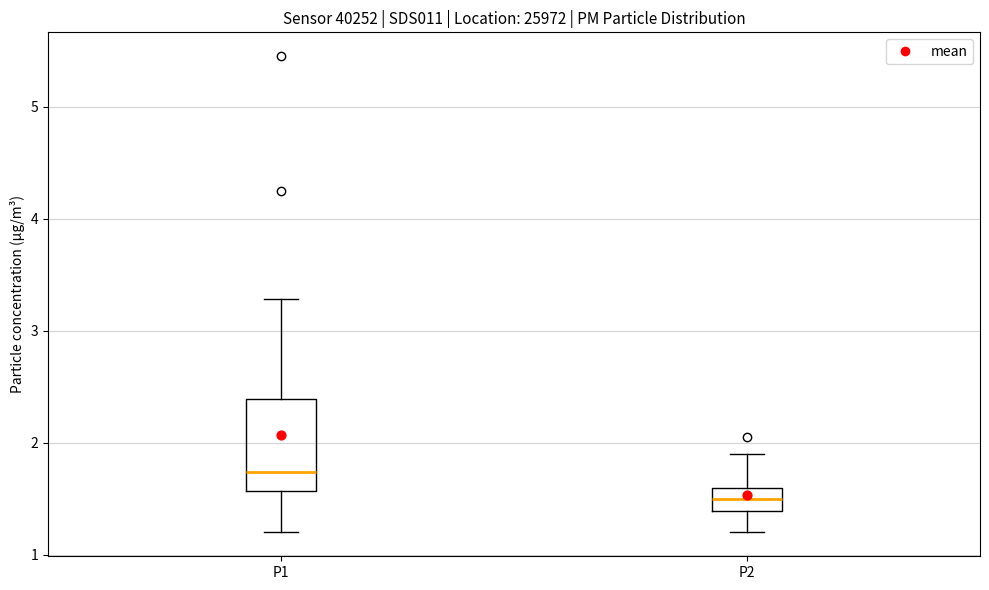

Reading left to right, transcribe this box plot: for each box, give where its median line is, the range the box spans, and where its two whiskers end, as read against the y-axis. The values are not printed on the chart, so give them approximately, as read against the axis.

P1: median 1.7, box 1.6 to 2.4, whiskers 1.2 to 3.3
P2: median 1.5, box 1.4 to 1.6, whiskers 1.2 to 1.9